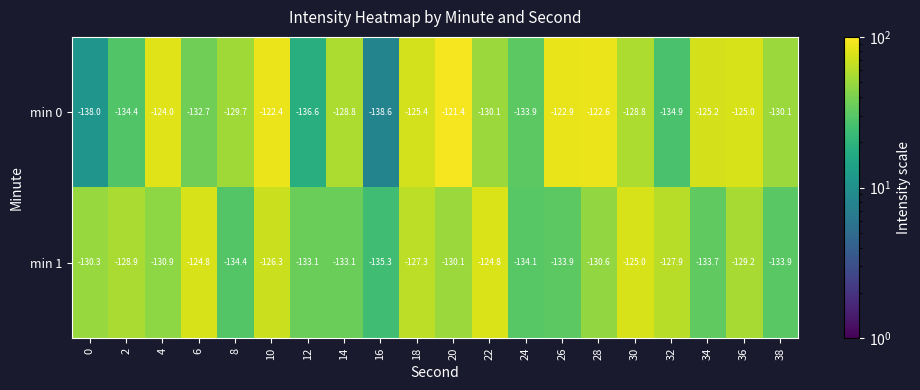

Which series has the largest total across all categories?

min 0